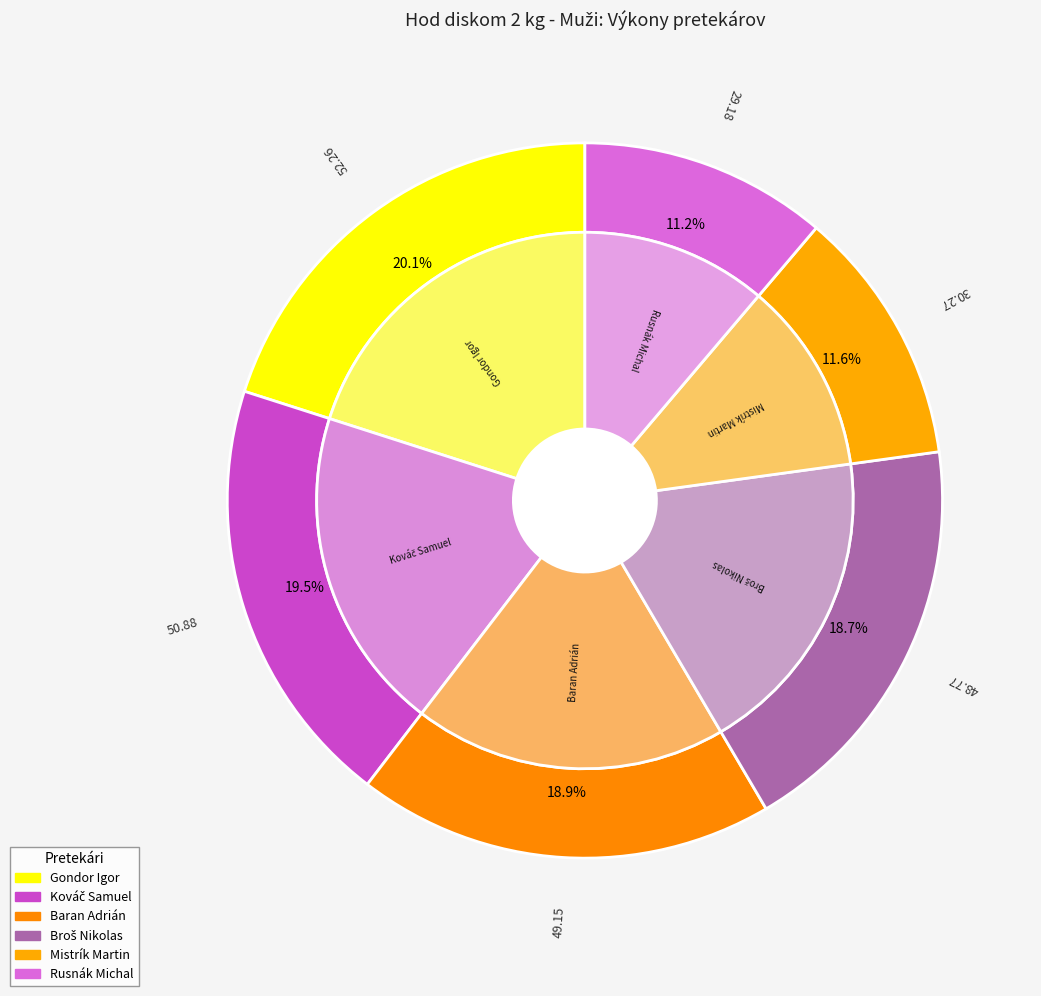

Does Kováč Samuel account for over 50% of the chart?

No